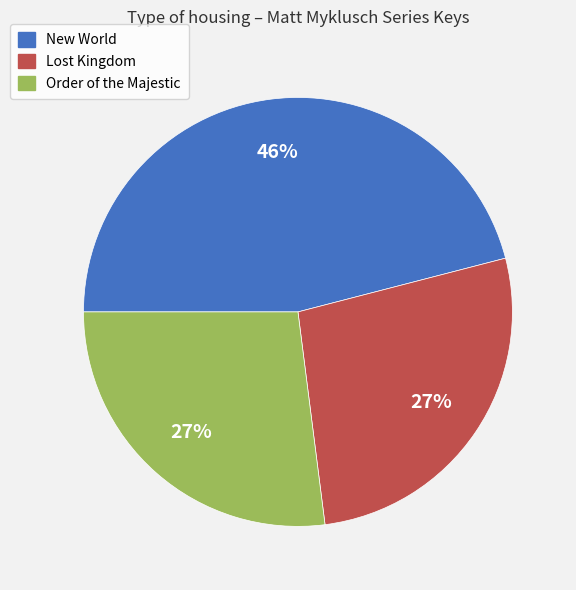

Which category has the biggest portion of the pie?

New World